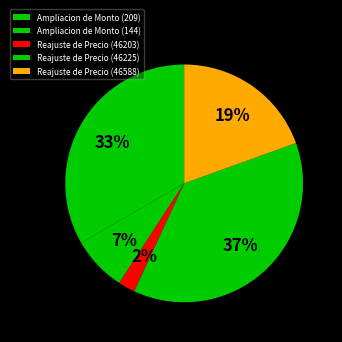

Count the number of slices in the pie.

5